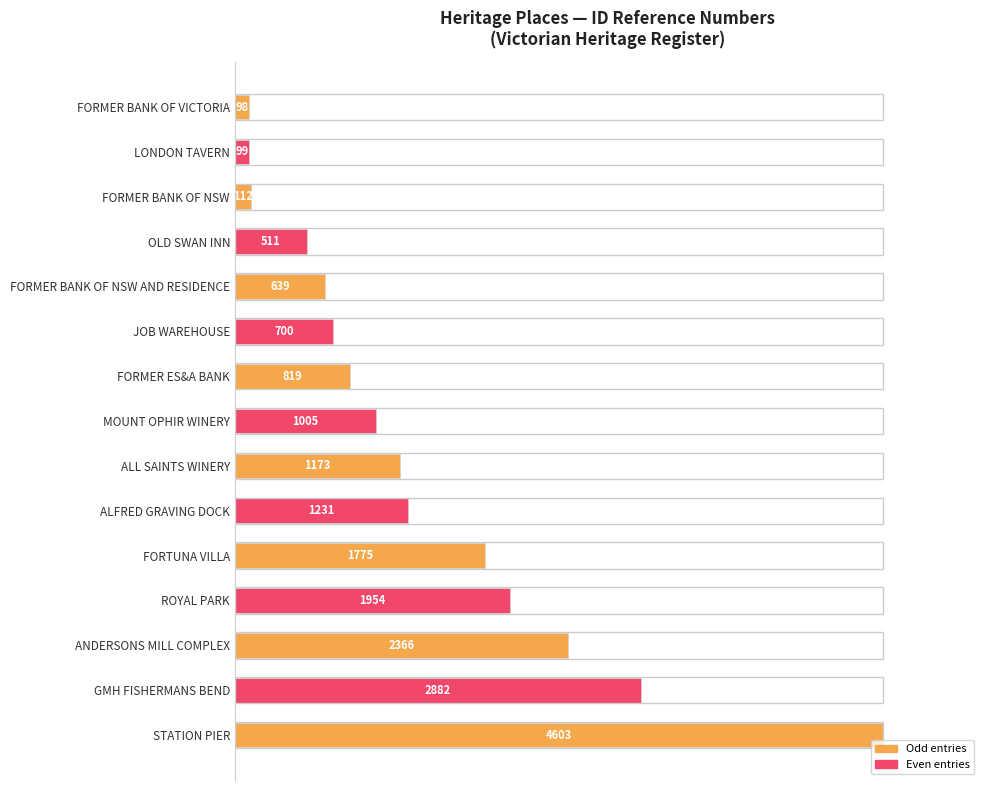

How many bars are there in total?

15